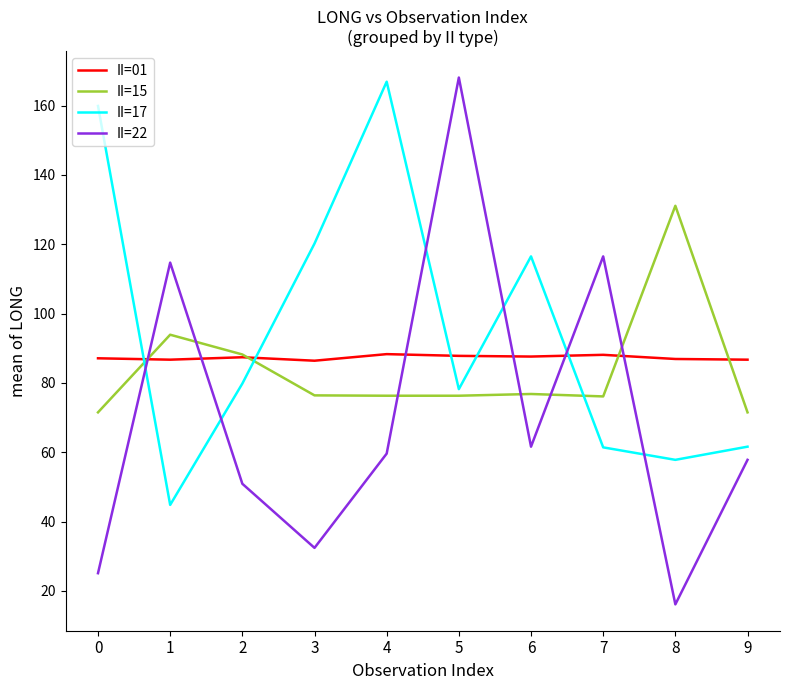

What is the smallest value displayed?

16.1